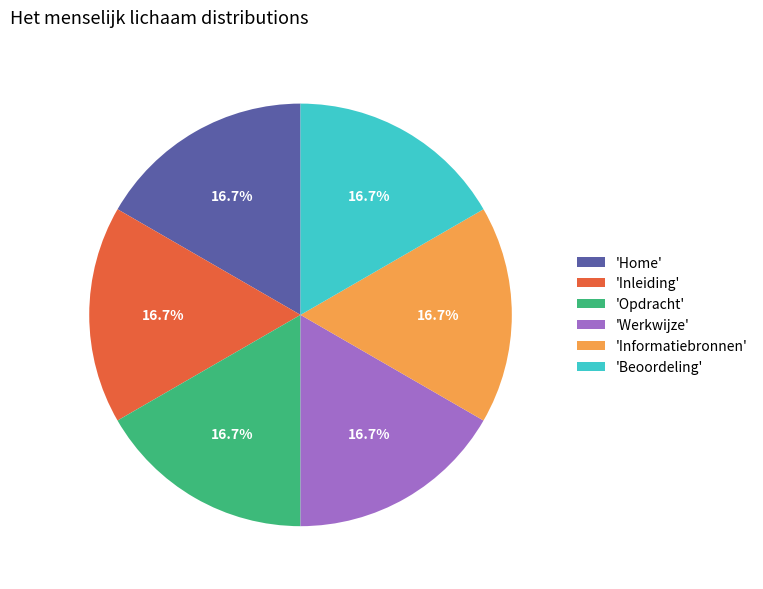

What percentage do 'Informatiebronnen' and 'Home' together represent?

33.3%